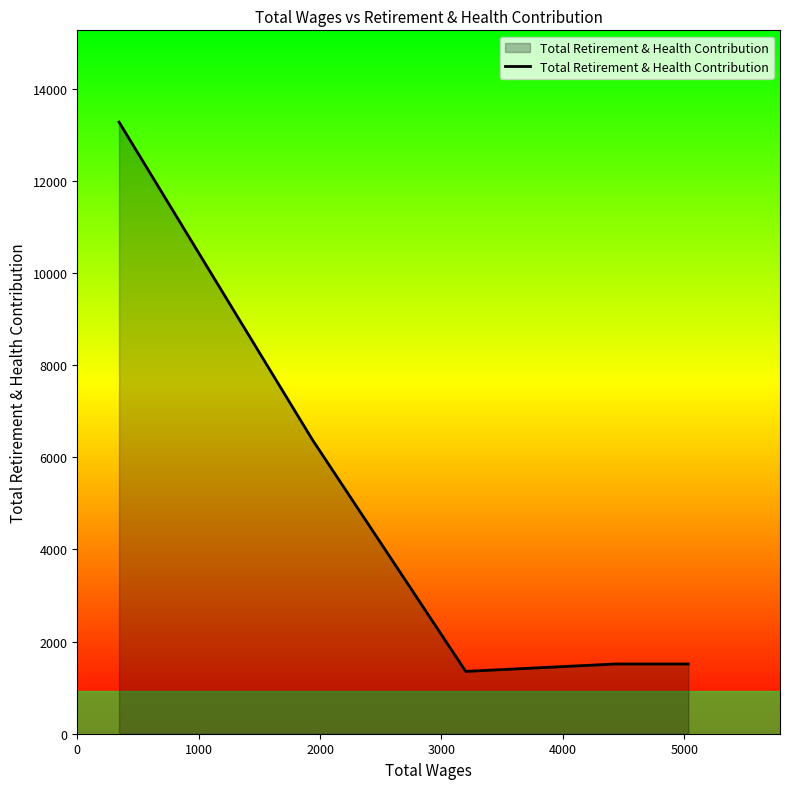

What is the minimum value shown in the chart?

1353